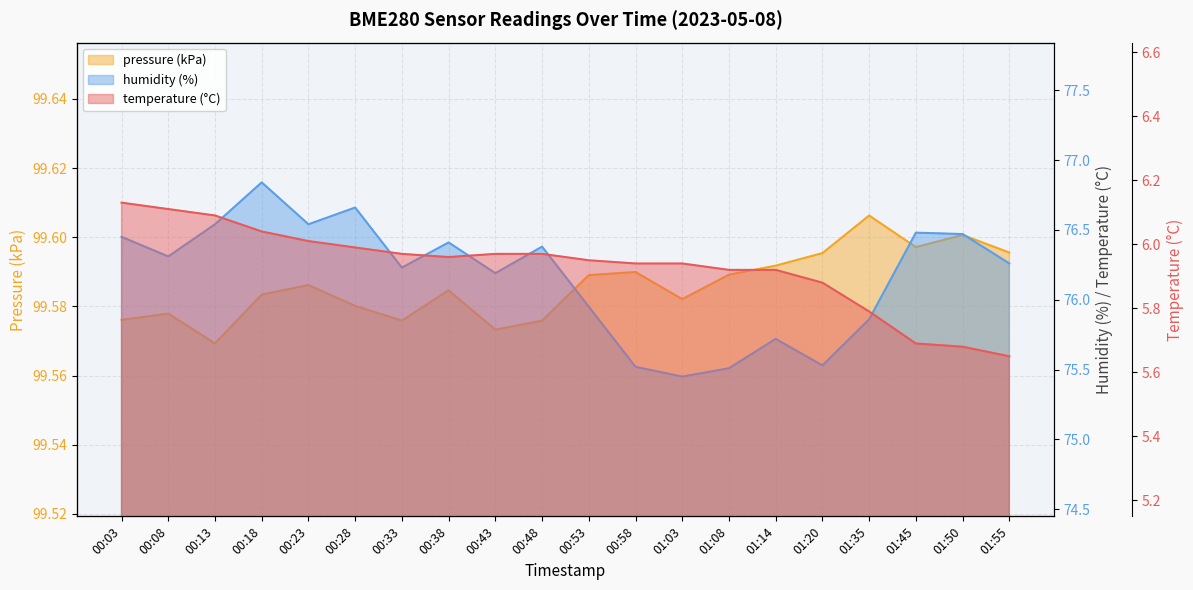

Which category has the lowest value across all series?

01:55